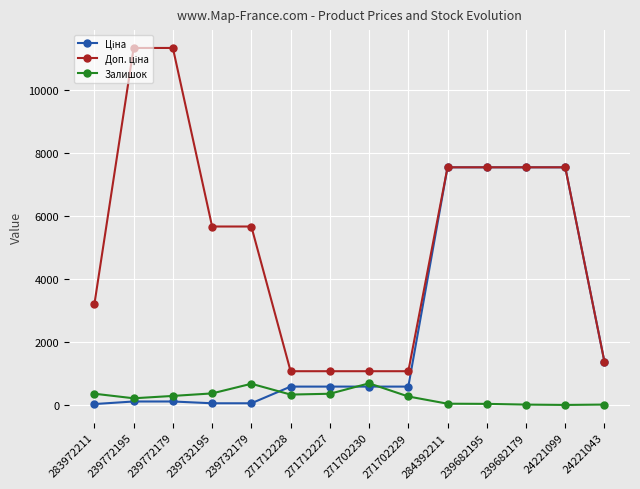

What is the total value across all series at 271702230?

2350.4